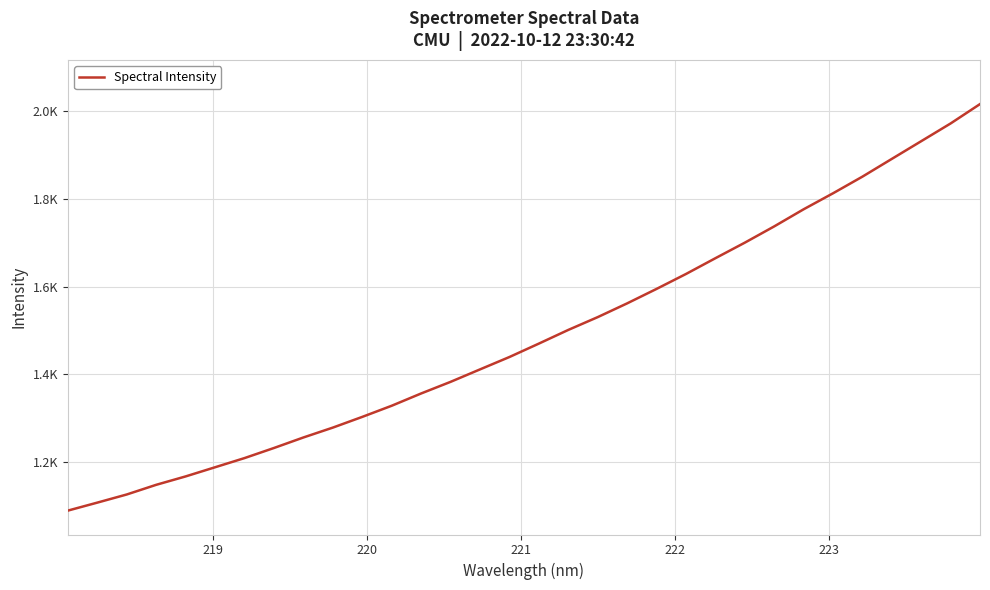

What is the sum of all values?

47666.0